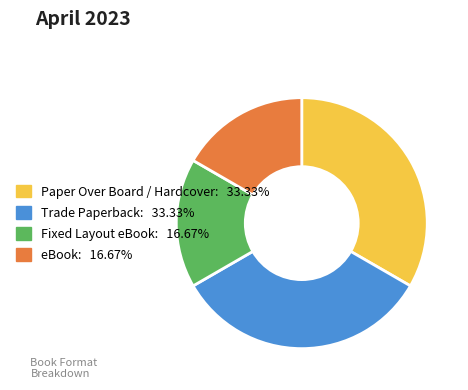

Do Fixed Layout eBook and eBook together represent more than half of the pie?

No